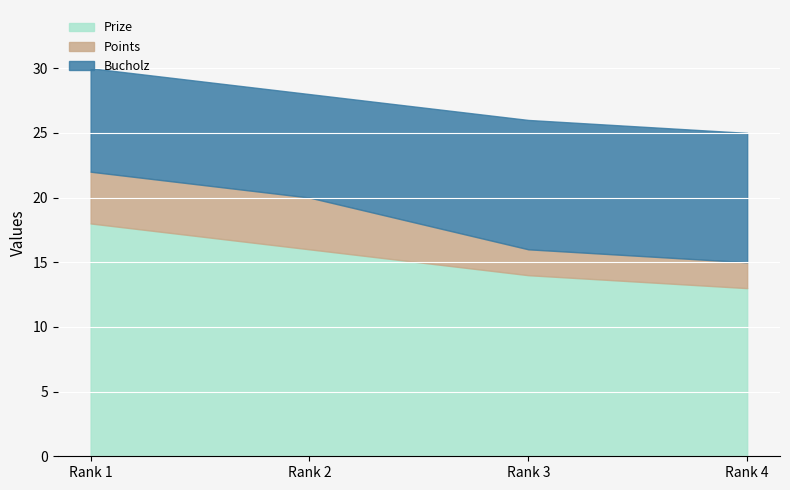

At which label is Points closest to 3?

1